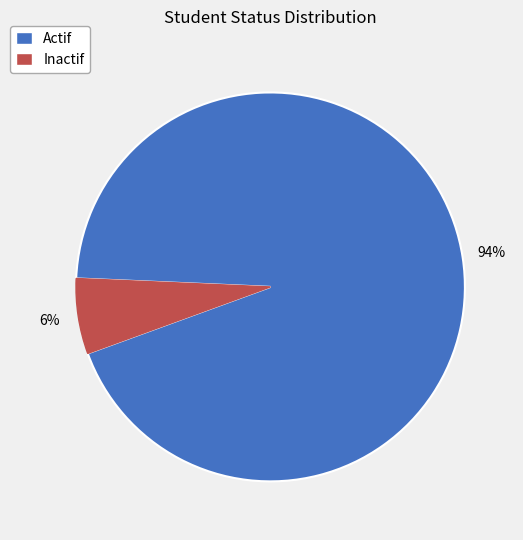

The Inactif slice represents 2% of the pie. True or false?

False